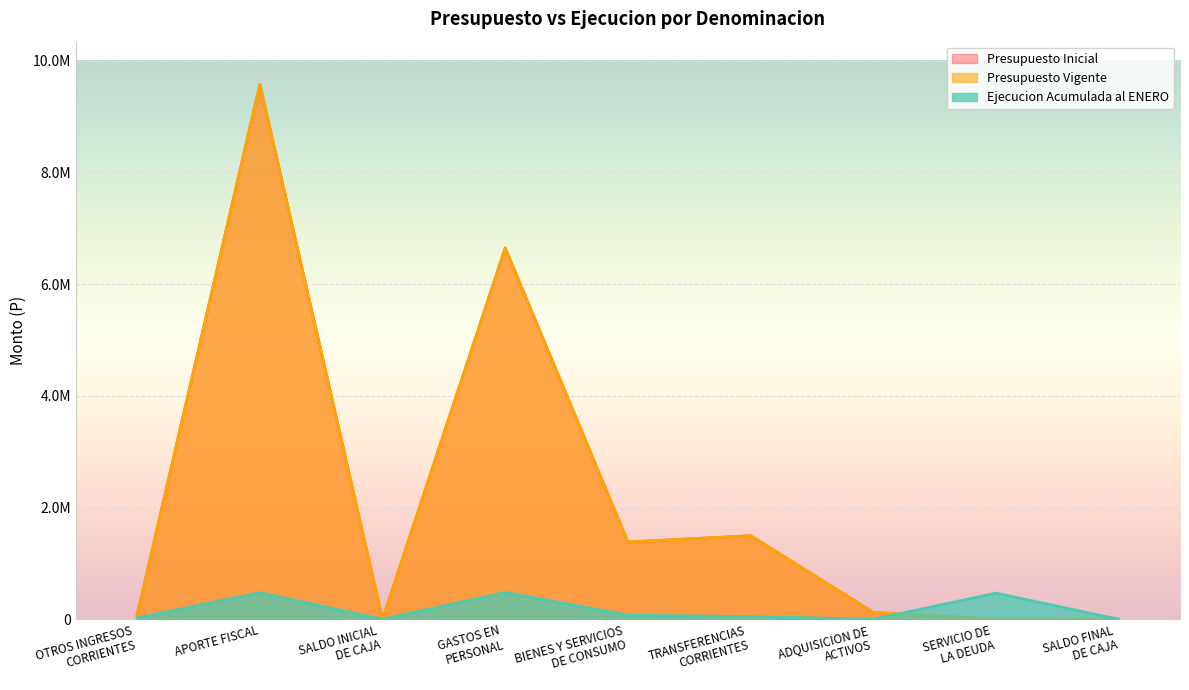

How many lines are shown in the chart?

3